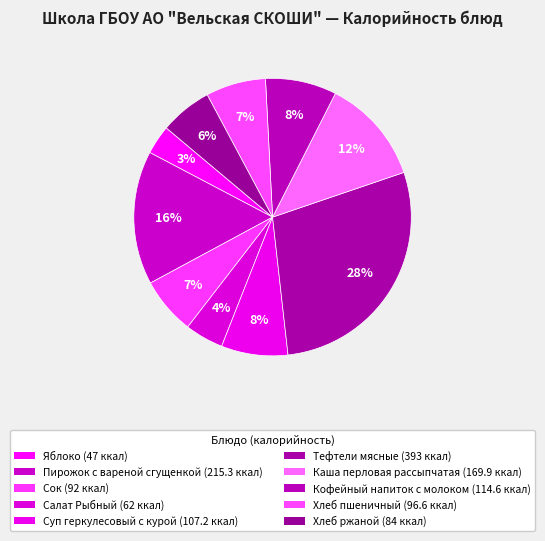

Does Хлеб ржаной represent more than half of the total?

No